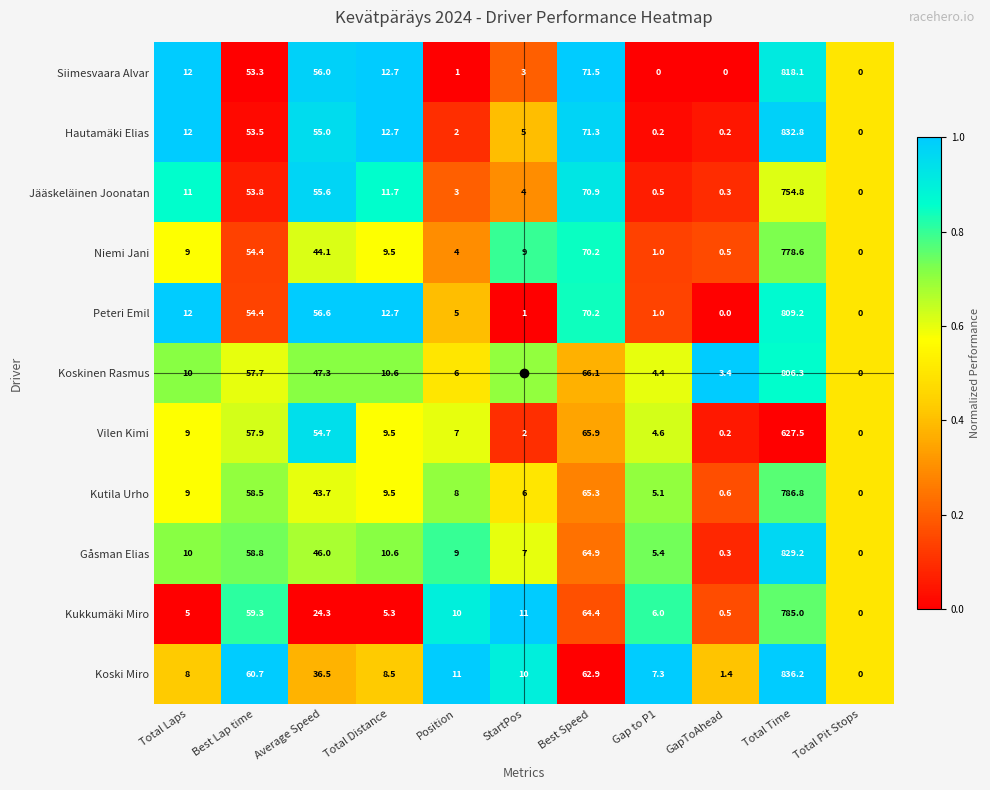

What is the total value across all series at Best Lap time?

622.3